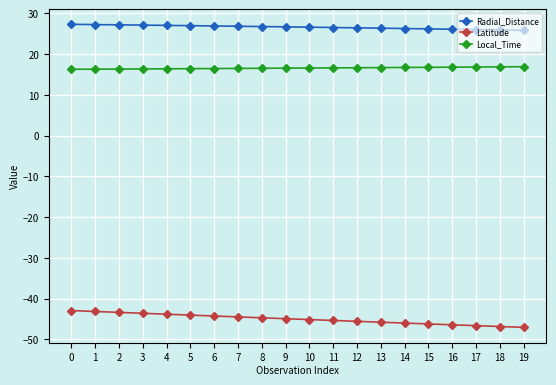

Rank the series by their maximum value, from lowest to highest.

Latitude, Local_Time, Radial_Distance